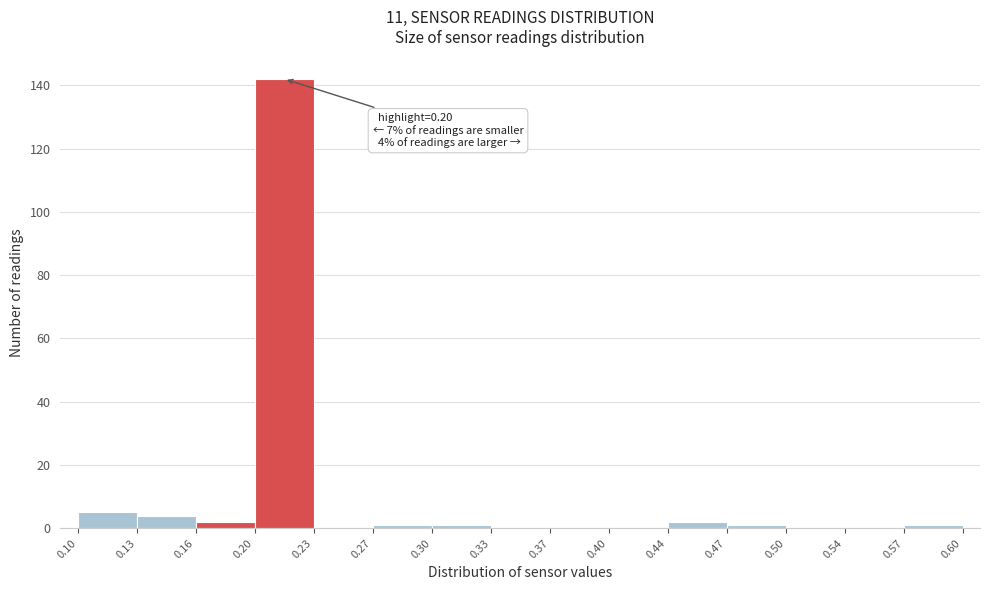

Which range on the x-axis has the tallest bar?

0.20 to 0.23